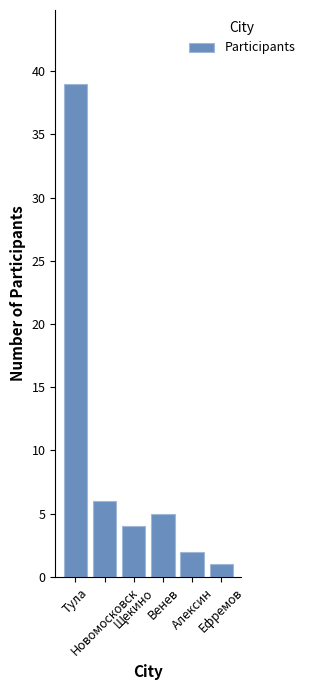

List the labels in order of value, smallest first.

Ефремов, Алексин, Щекино, Венев, Новомосковск, Тула